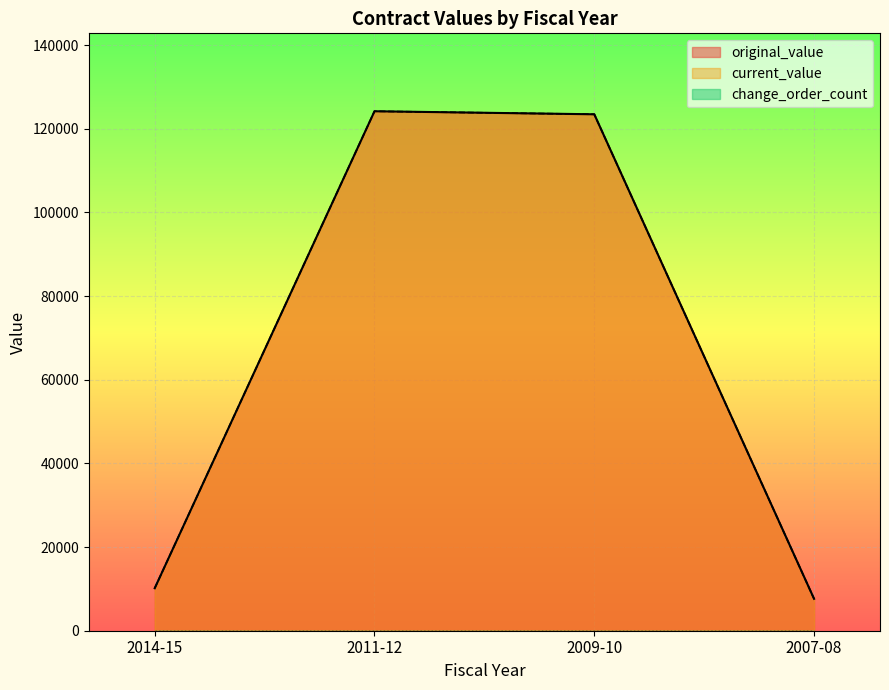

Rank the categories by current_value value from highest to lowest.

2011-12, 2009-10, 2014-15, 2007-08